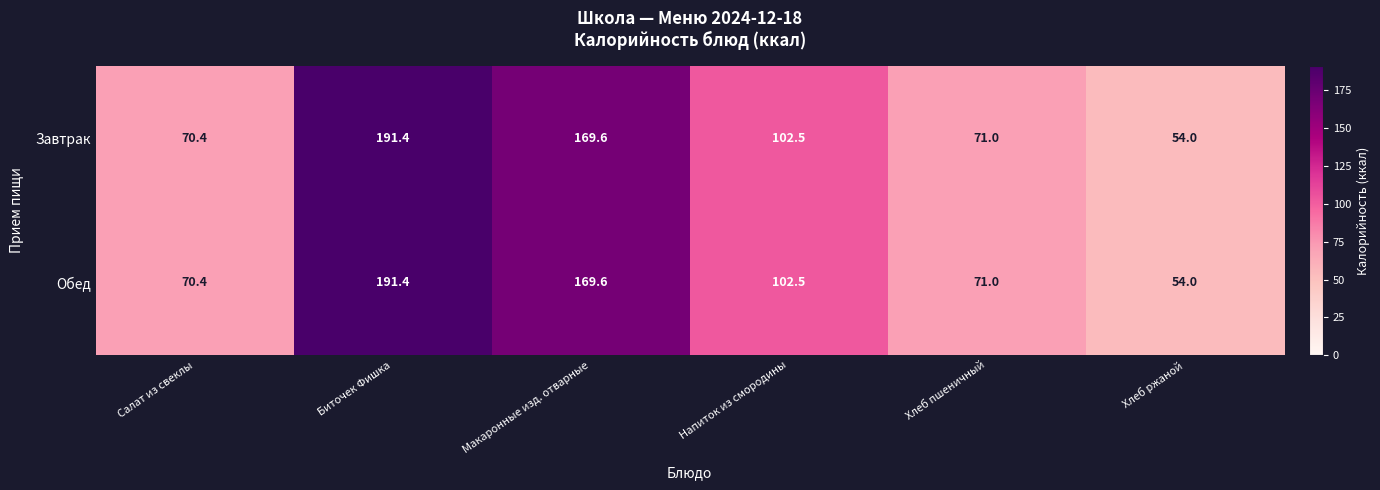

How many values in the Обед series exceed 102?

3